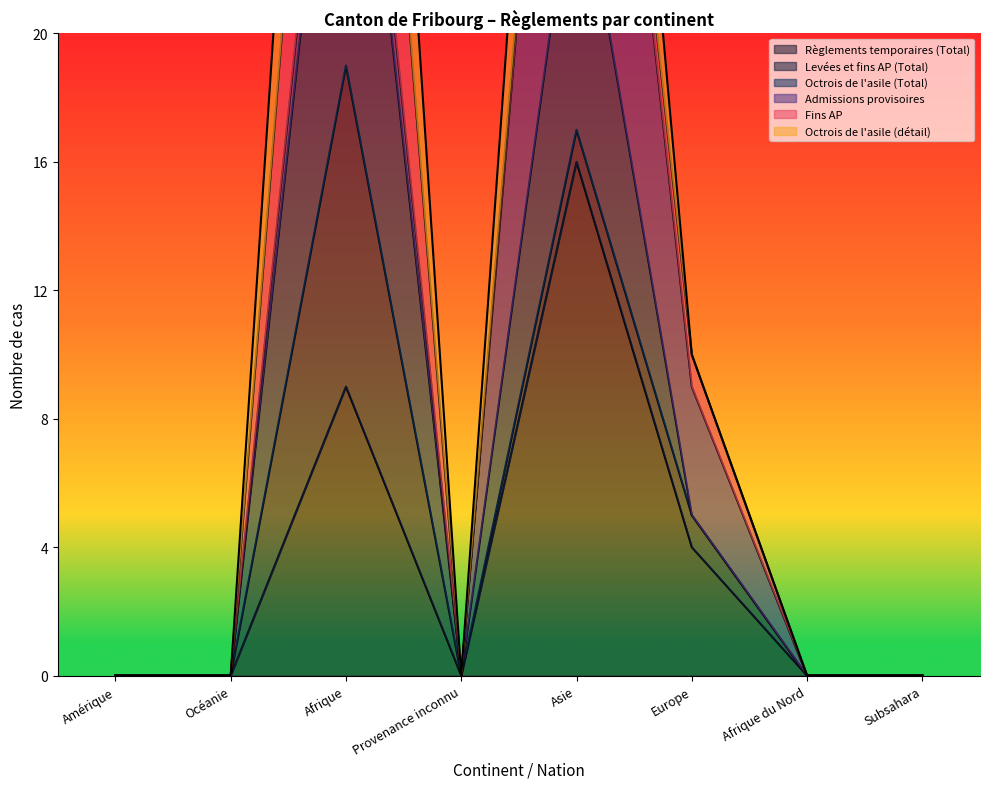

The value of Règlements temporaires (Total) at Provenance inconnu is -6. True or false?

False